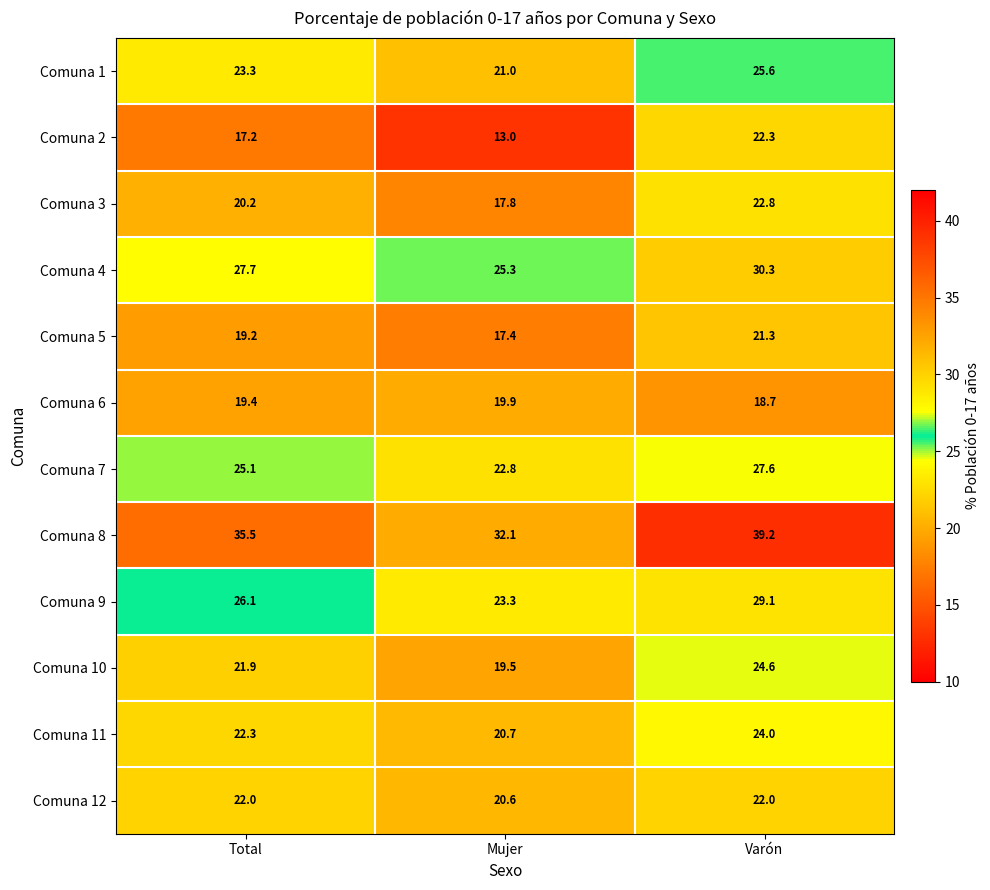

At which category is the sum across all series the highest?

Varón